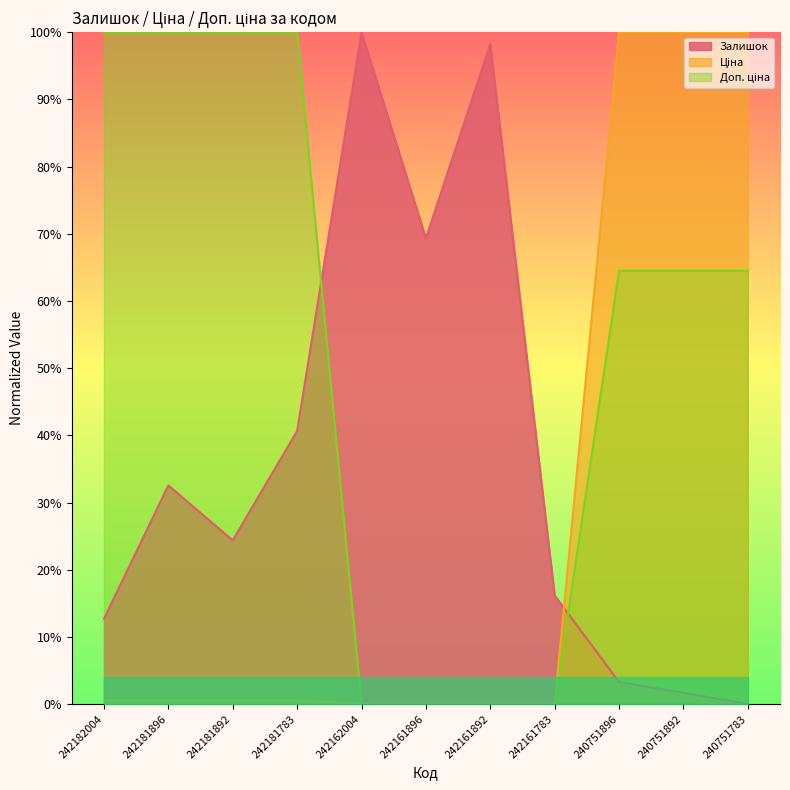

What is the difference between the second highest and minimum values in the Залишок series?

98.2